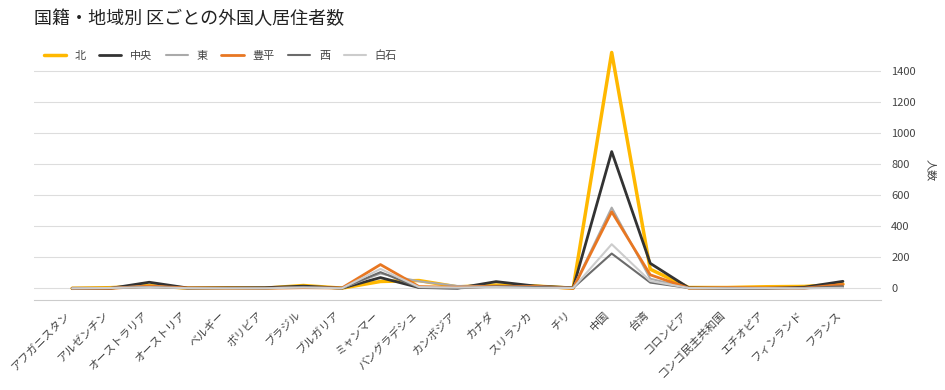

Which series has the largest range (max minus min)?

北